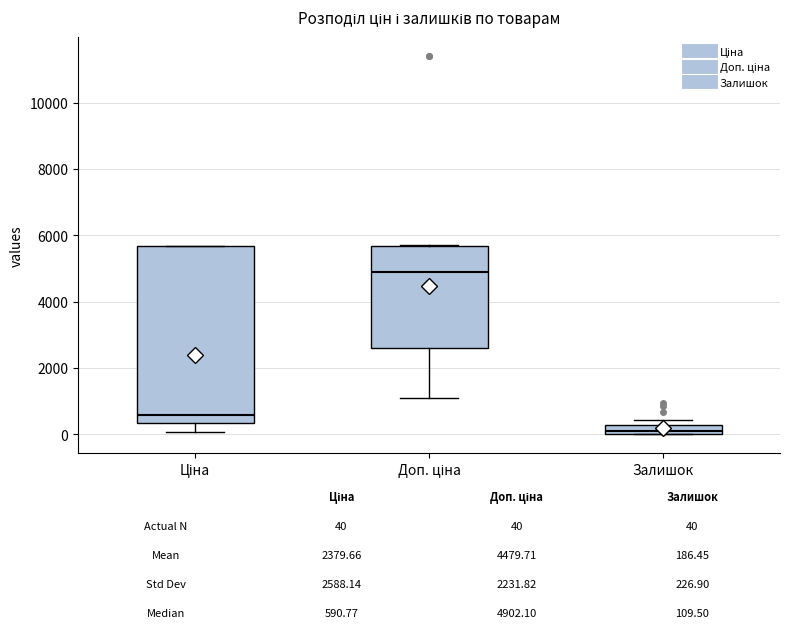

Comparing the boxes themselves (not the whiskers), which one is the tallest?

Ціна